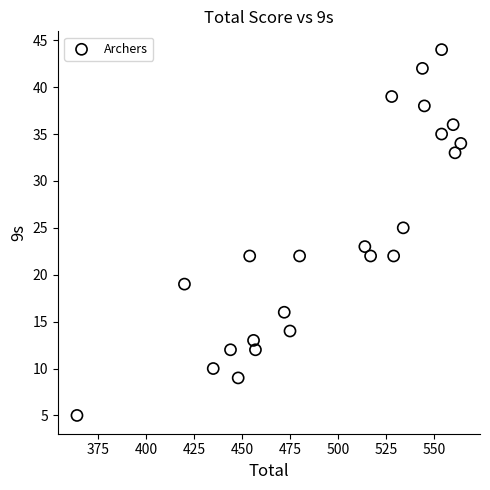

What is the range of X values (max minus min)?

200